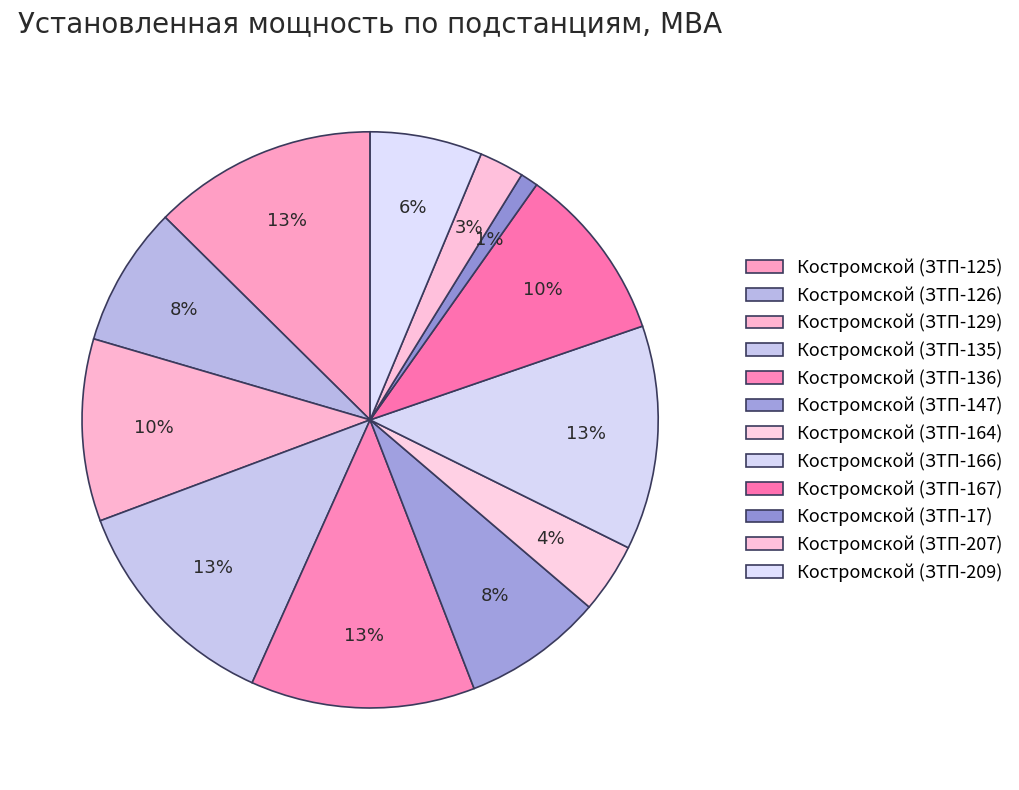

To the nearest percent, what is the average slice percentage?

8%